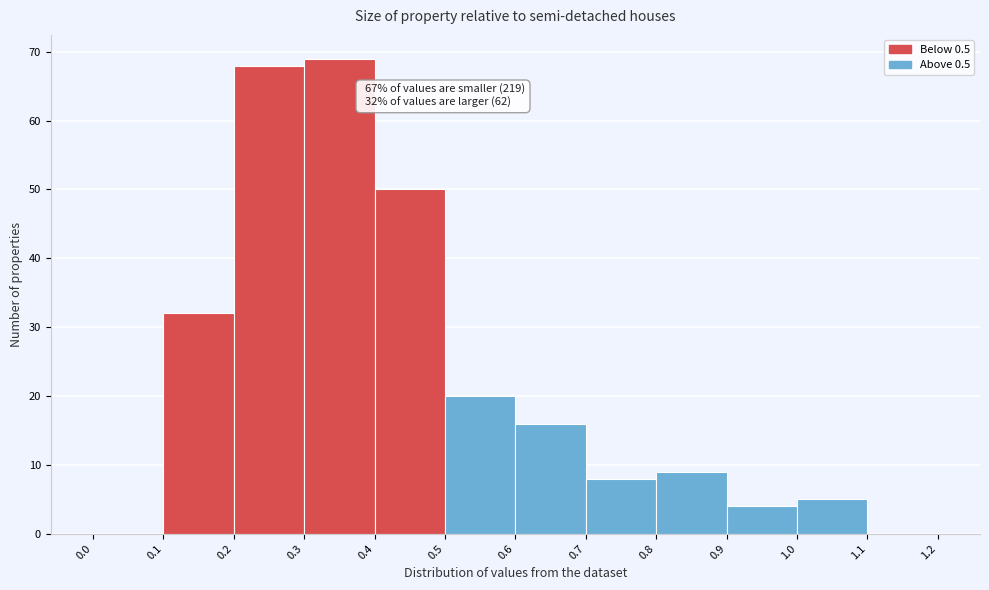

Which range on the x-axis has the tallest bar?

0.3 to 0.4